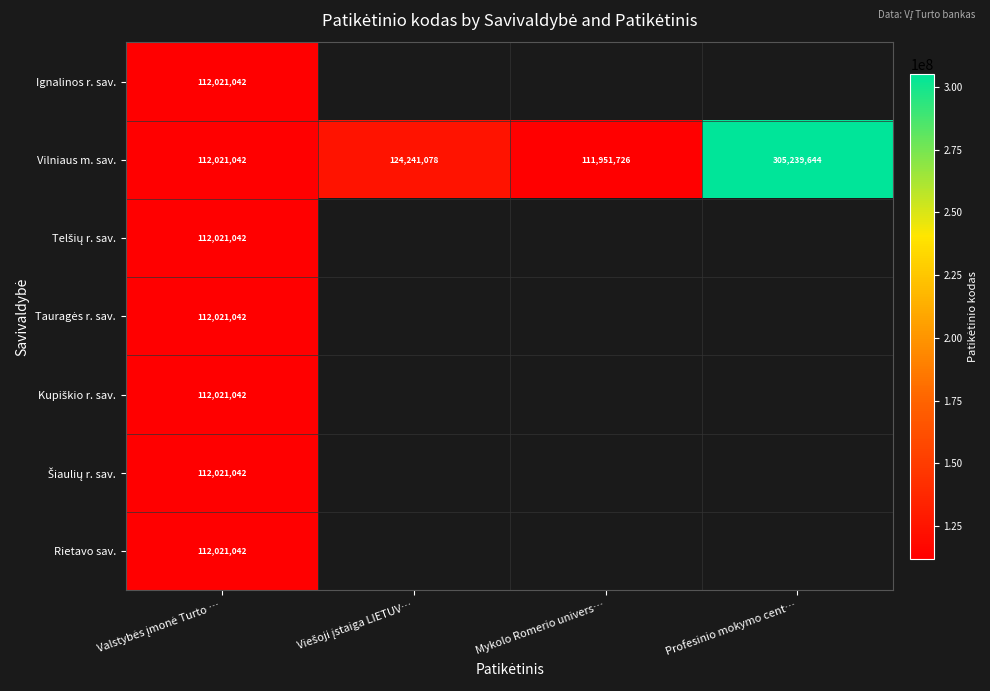

What is the difference between the maximum and minimum values in the Vilniaus m. sav. series?

193287918